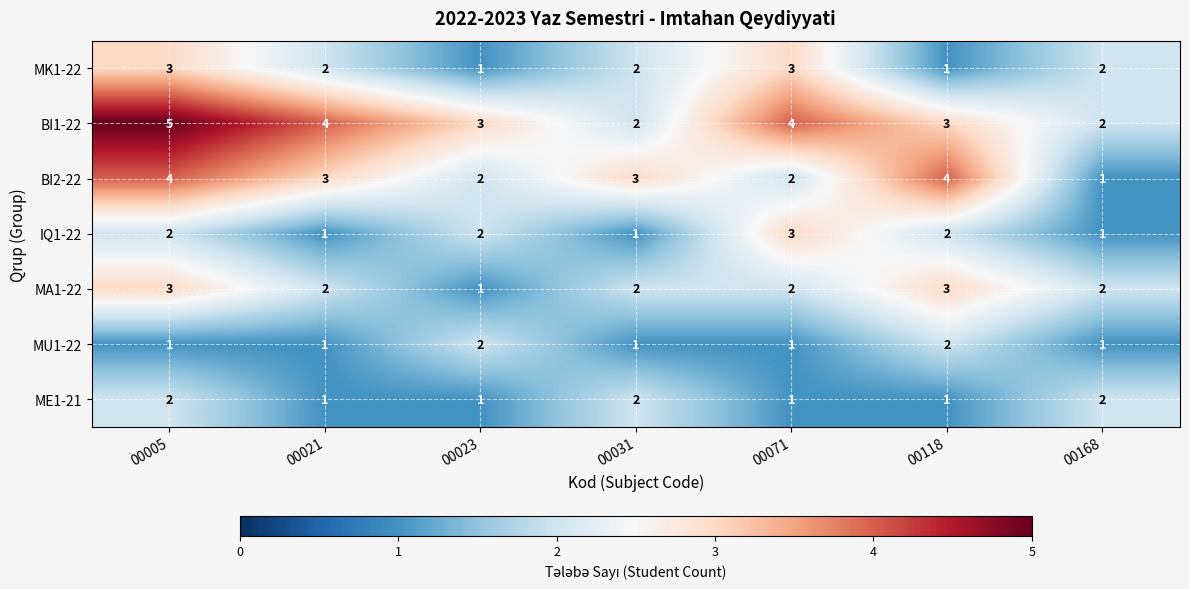

The MA1-22 series shows 0 at 00023. True or false?

False